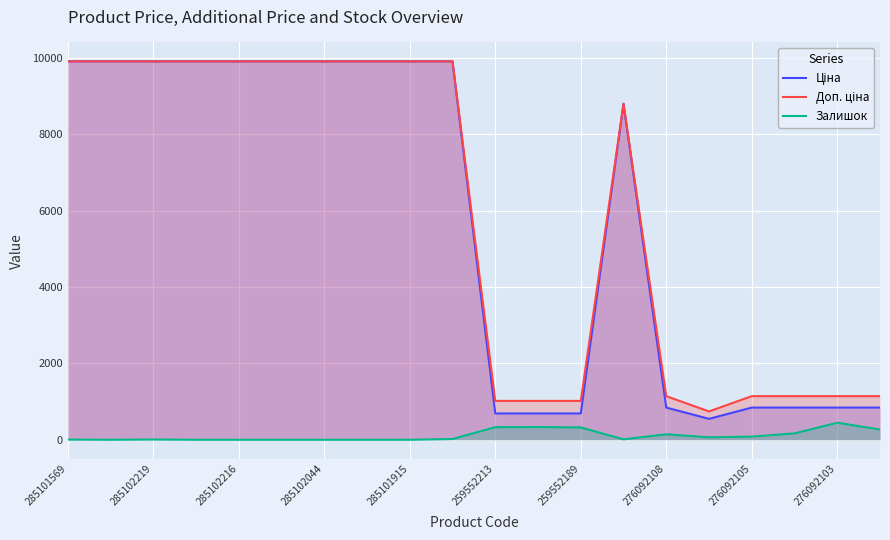

What is the total value across all series at 285101915?

19817.0